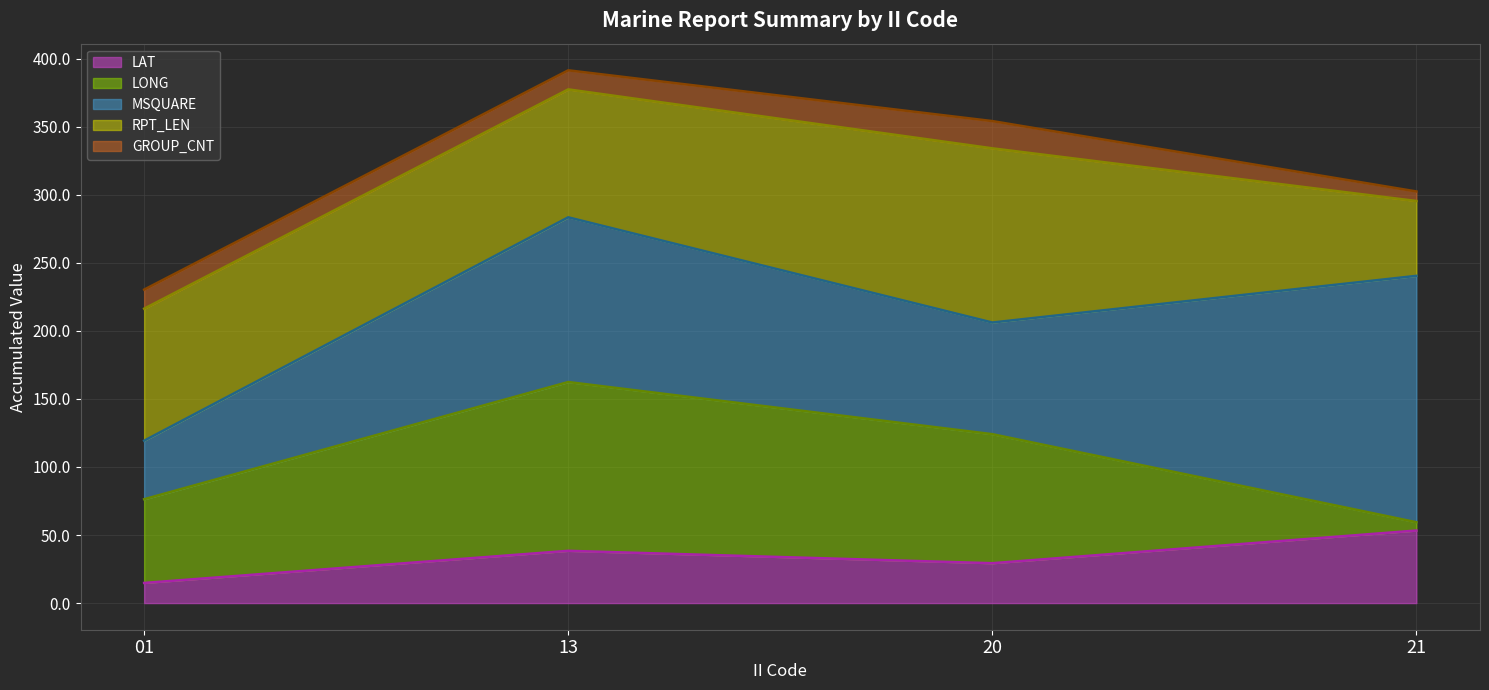

The value of RPT_LEN line at 01 is 216.3. True or false?

True